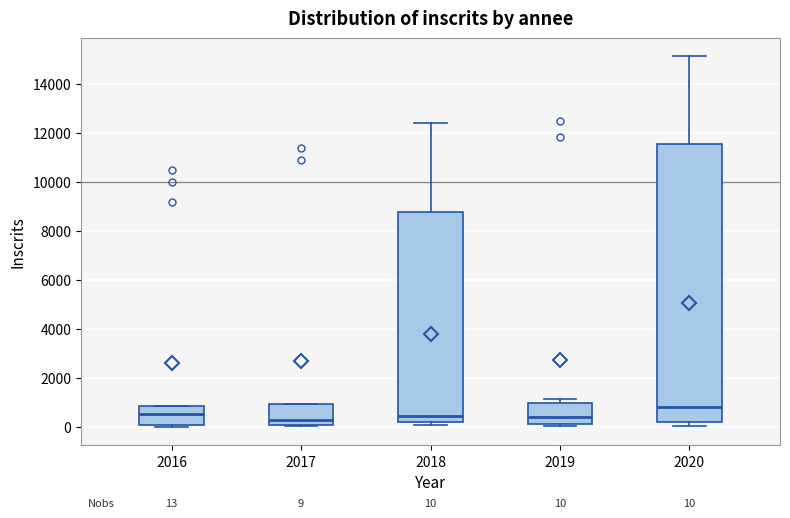

Which box is the tallest, from its lower edge to its upper edge?

2020